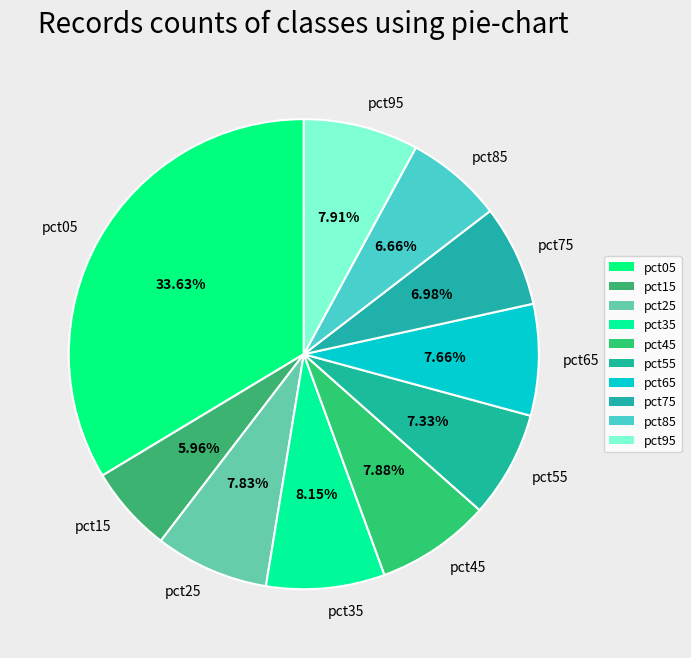

What is the total percentage of pct75 and pct95?

14.9%